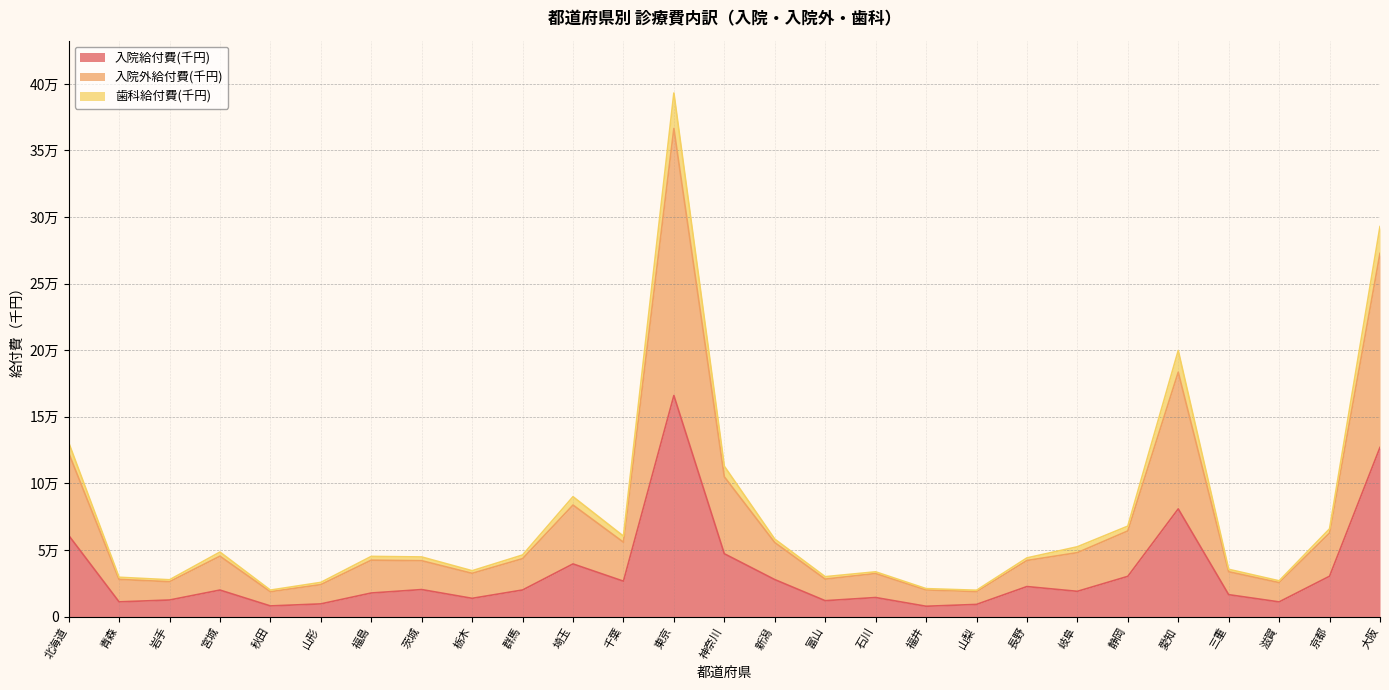

Between 北海道 and 新潟, which series saw the biggest shift?

入院外給付費(千円)